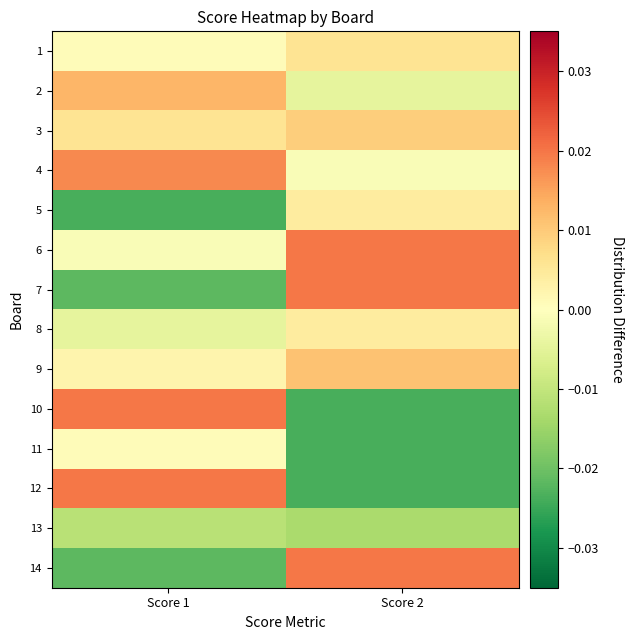

List the series in order of their peak value, lowest first.

13, 11, 5, 8, 1, 3, 9, 2, 4, 6, 7, 10, 12, 14